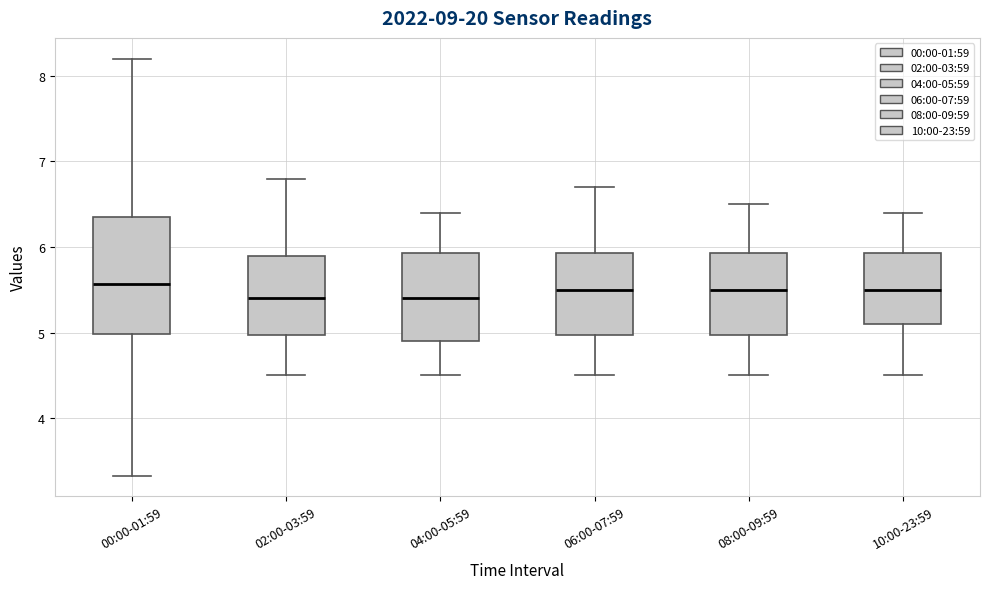

Where is the lower edge of the box for 10:00-23:59 on the y-axis? The values are not printed on the chart, so give them approximately, as read against the axis.

5.1